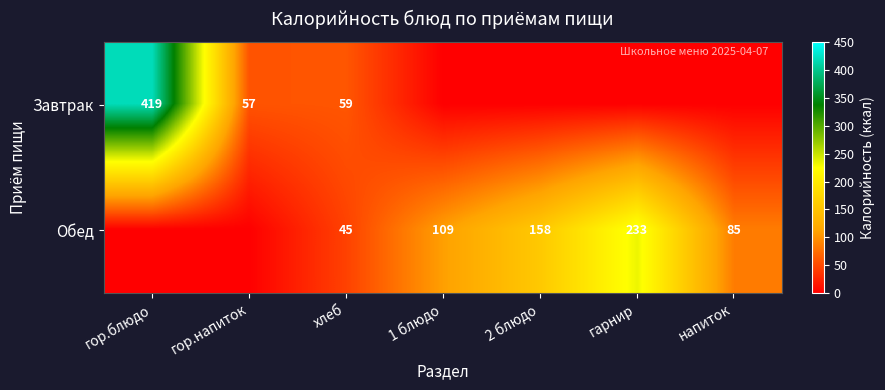

What is the sum of the Обед values at гарнир and 1 блюдо?

342